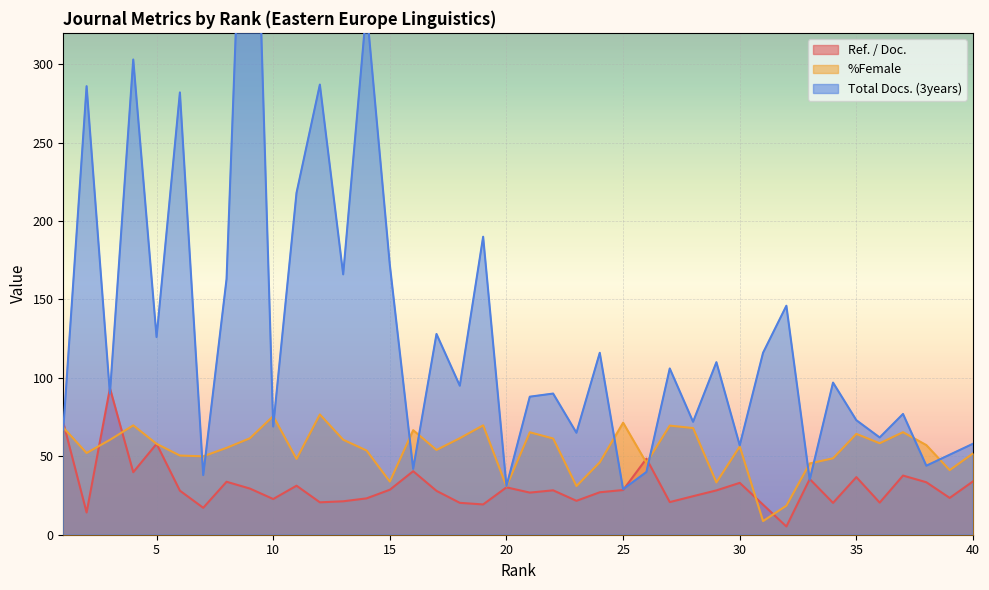

The value of Total Docs. (3years) at 18 is 95.0. True or false?

True